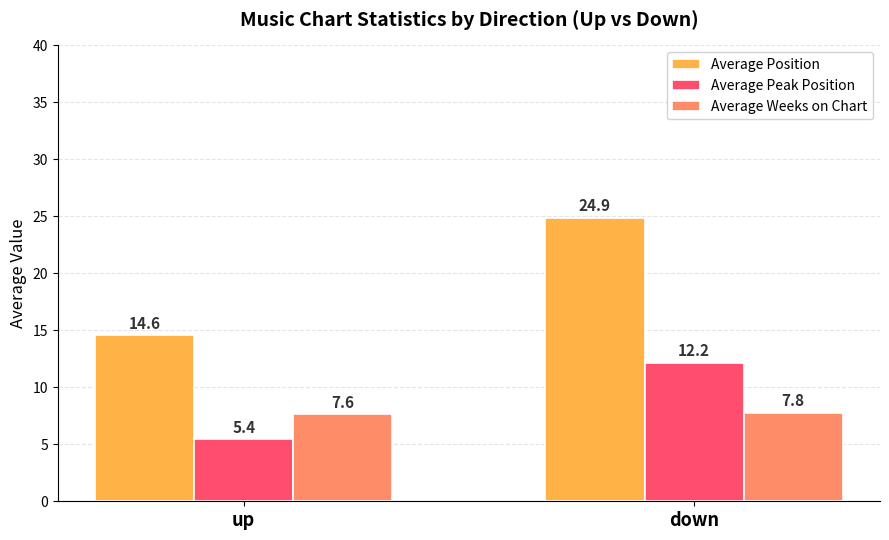

What is the total value across all series at up?

27.6